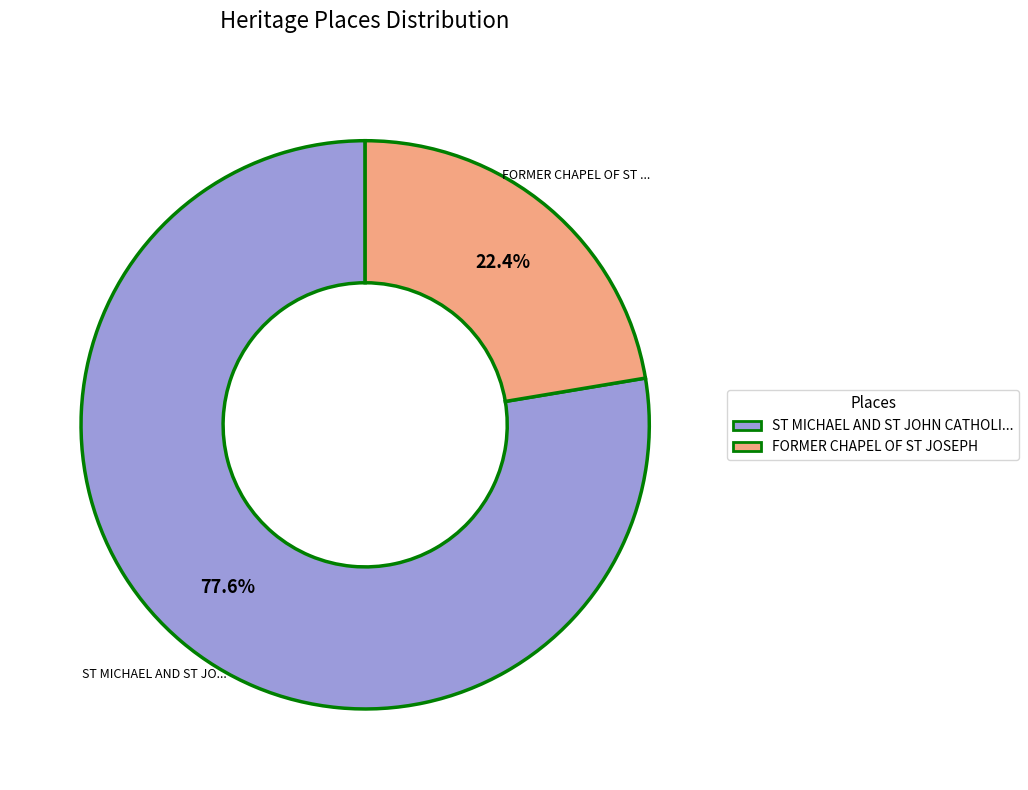

Rank the categories by value from lowest to highest.

FORMER CHAPEL OF ST JOSEPH, ST MICHAEL AND ST JOHN CATHOLI...